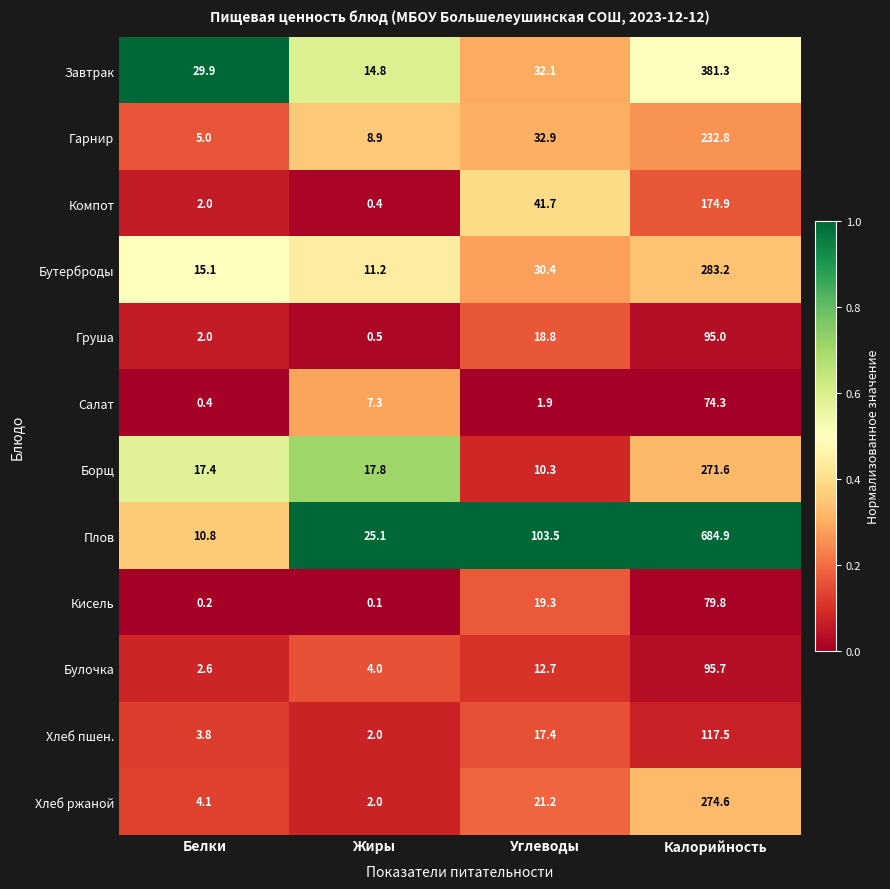

How many series are shown in this chart?

12